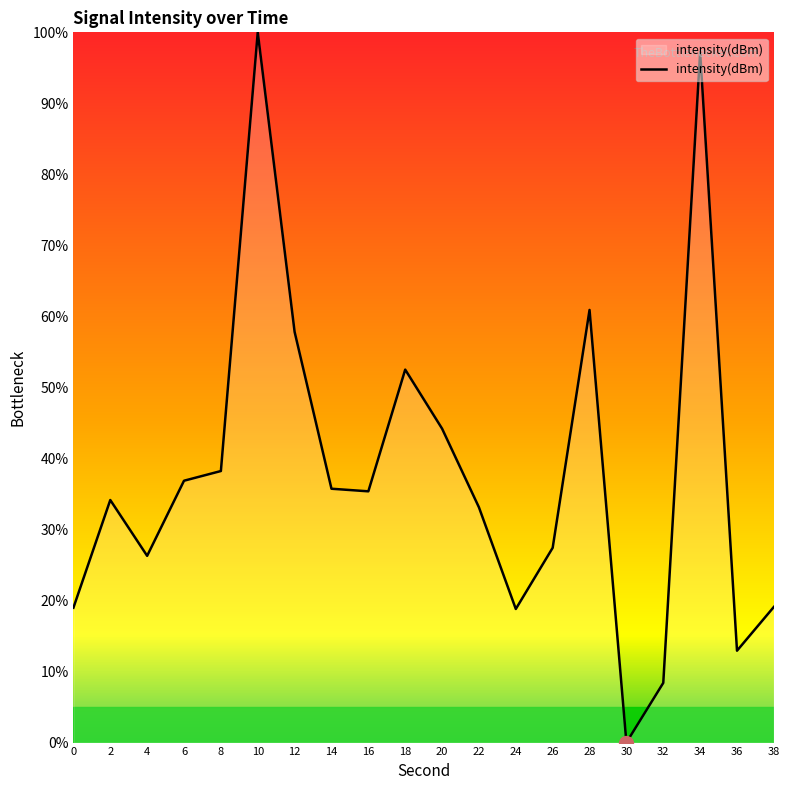

What is the ratio of the value at 8 to the value at 6?

1.0